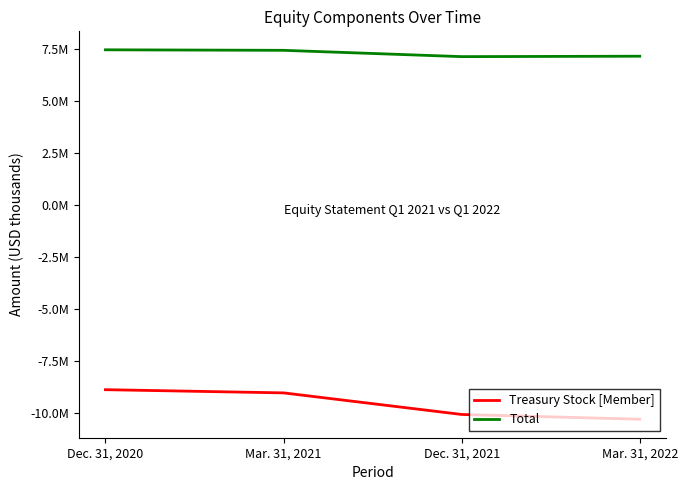

What is the average value of the Treasury Stock [Member] series?

-9572500